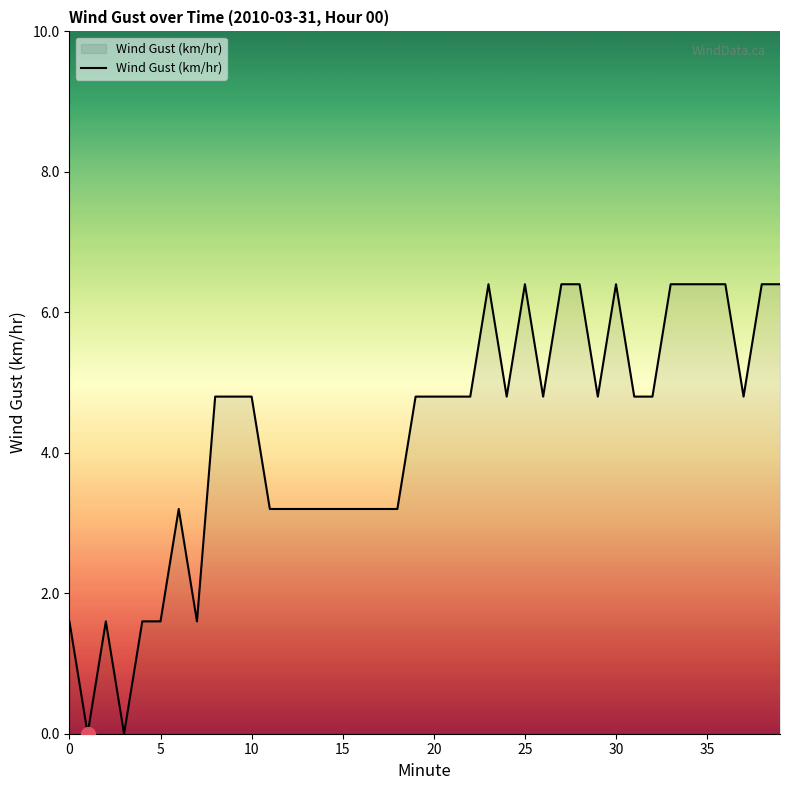

What is the difference between the maximum and minimum values?

6.4